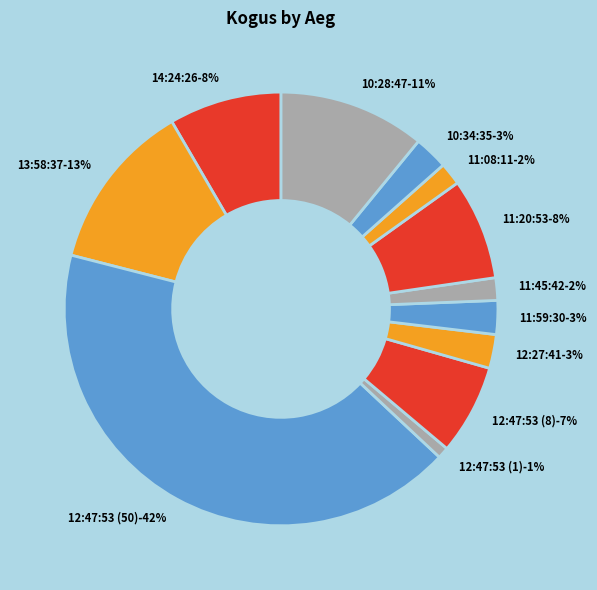

What is the largest slice in the pie chart?

12:47:53 (50)